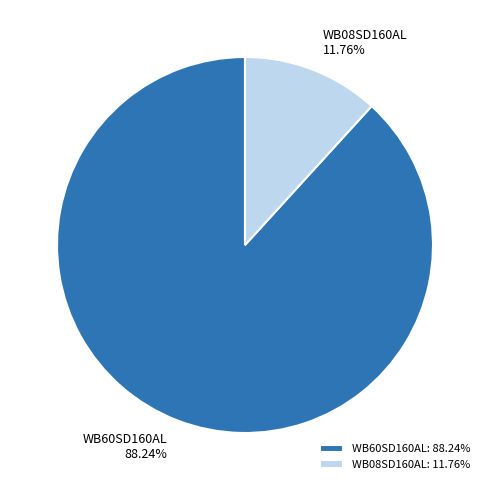

Combined, do WB60SD160AL and WB08SD160AL account for over 50%?

Yes